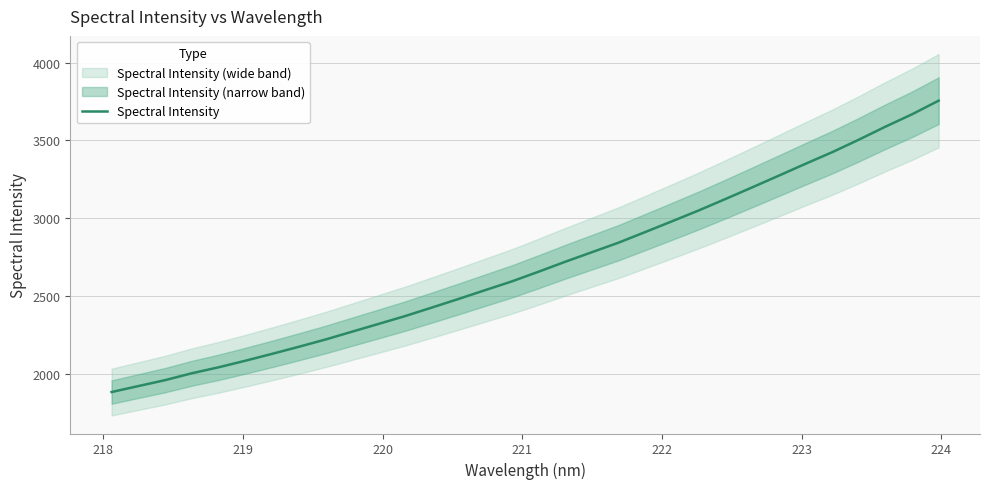

Reading right to left, list all the values displayed in this chart.

3754.9	3667.1	3587.4	3503.6	3423.1	3348.6	3272.4	3197.0	3122.3	3049.0	2979.2	2910.4	2842.1	2780.6	2719.2	2655.2	2592.9	2536.6	2479.9	2424.5	2369.8	2319.1	2268.8	2218.2	2171.4	2126.0	2081.9	2039.7	2001.5	1957.2	1919.2	1880.8